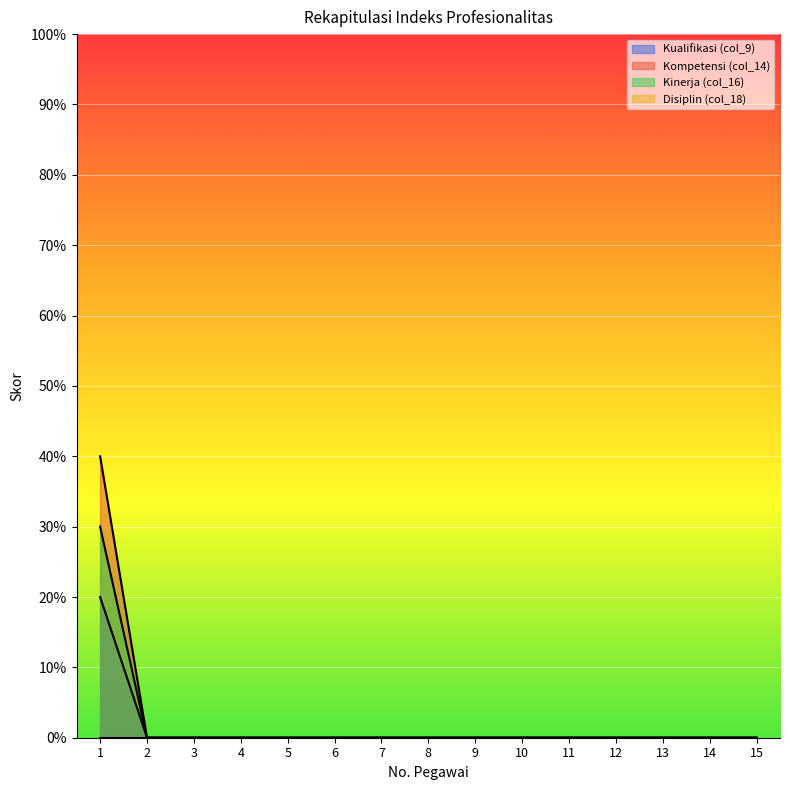

True or false: Kualifikasi (col_9) has a value of 0 at 13.

True